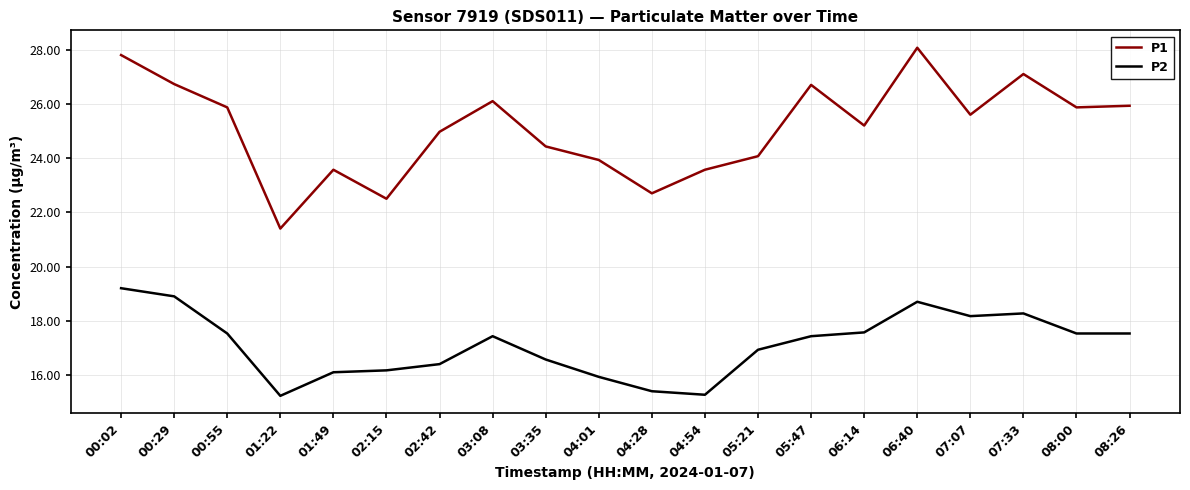

What is the sum of all P1 values?

502.1